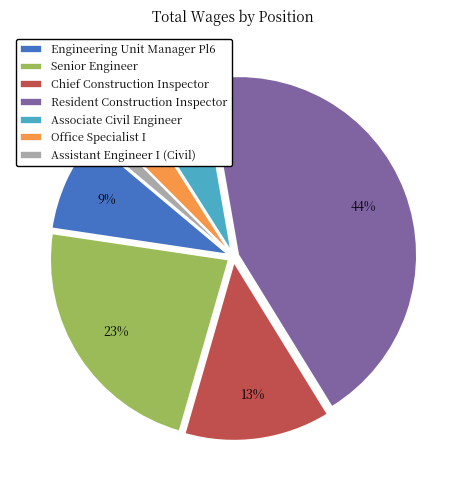

True or false: Resident Construction Inspector accounts for 30% of the total.

False